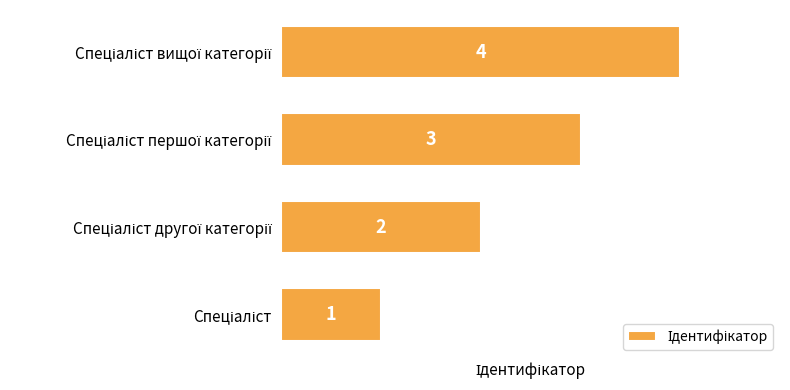

What is the maximum value shown in the chart?

4